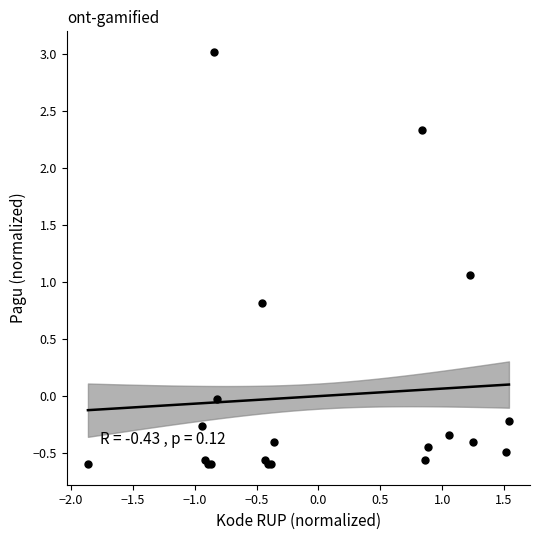

What Y value in the scatter plot is closest to 1?

1.1